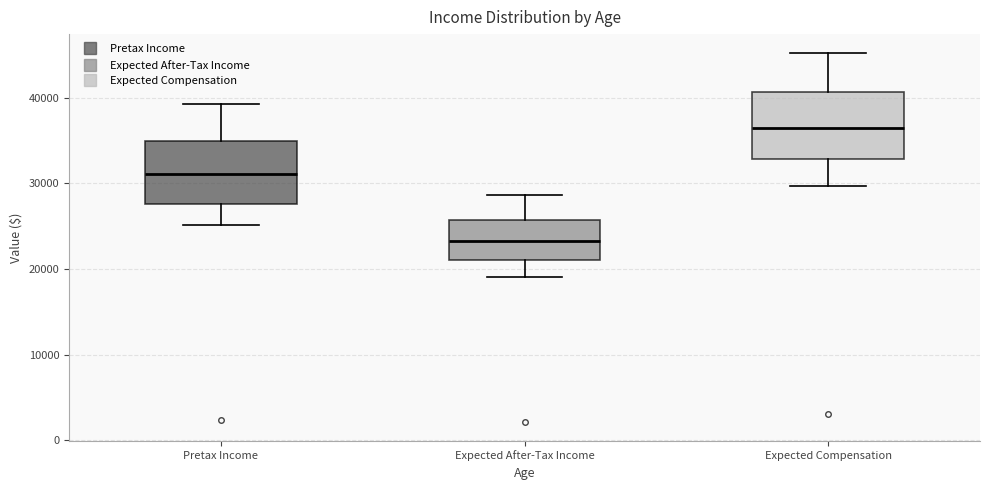

Reading left to right, read every box against the y-axis: the position of its median line, the range the box covers, and the ends of its whiskers. The values are not printed on the chart, so give them approximately, as read against the axis.

Pretax Income: median 31000, box 28000 to 35000, whiskers 25000 to 39000
Expected After-Tax Income: median 23000, box 21000 to 26000, whiskers 19000 to 29000
Expected Compensation: median 36000, box 33000 to 41000, whiskers 30000 to 45000